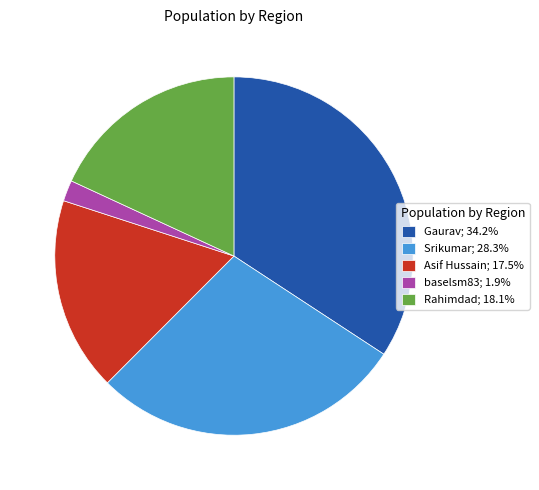

Do baselsm83; 1.9% and Asif Hussain; 17.5% together represent more than half of the pie?

No